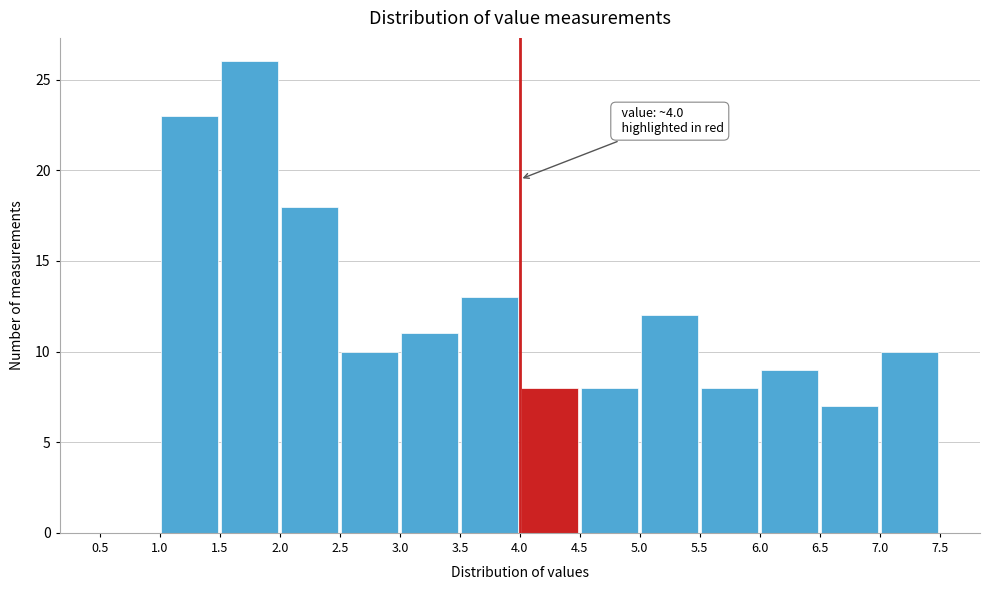

Which range on the x-axis has the tallest bar?

1.5 to 2.0